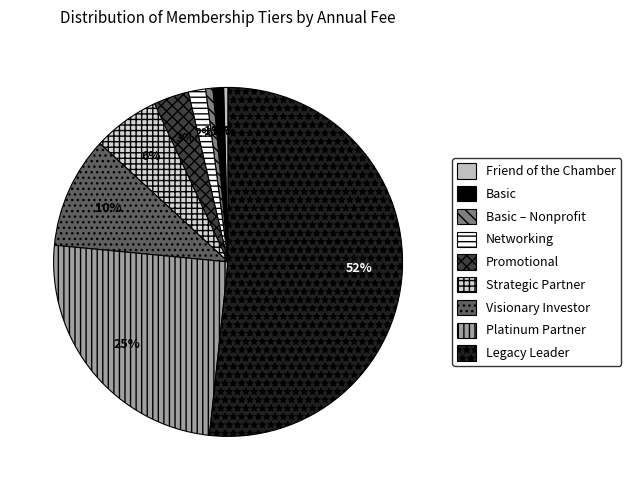

True or false: Networking accounts for 2% of the total.

True